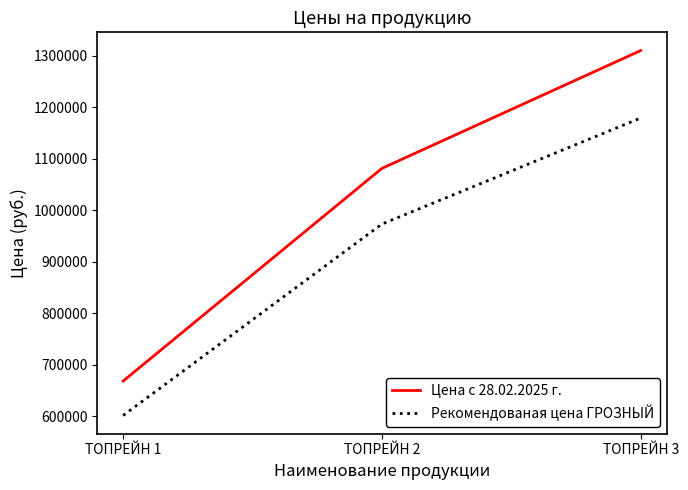

What is the approximate value of Рекомендованая цена ГРОЗНЫЙ at ТОПРЕЙН 3, to the nearest 10?

1179270